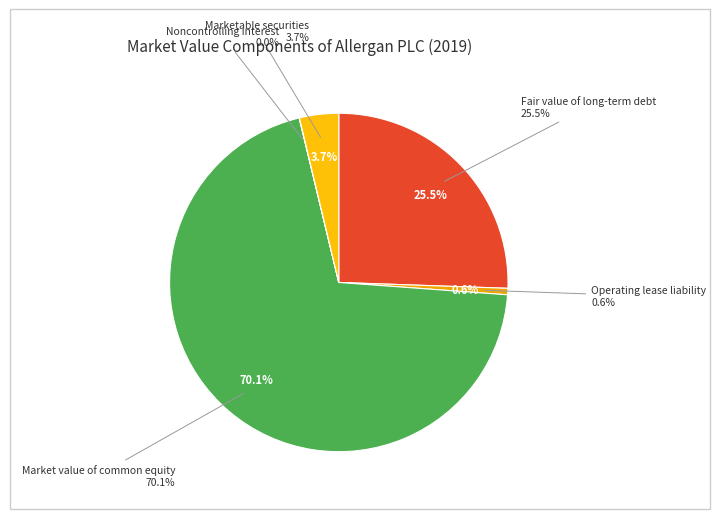

Is it true that Noncontrolling interest is 1% of the pie?

False